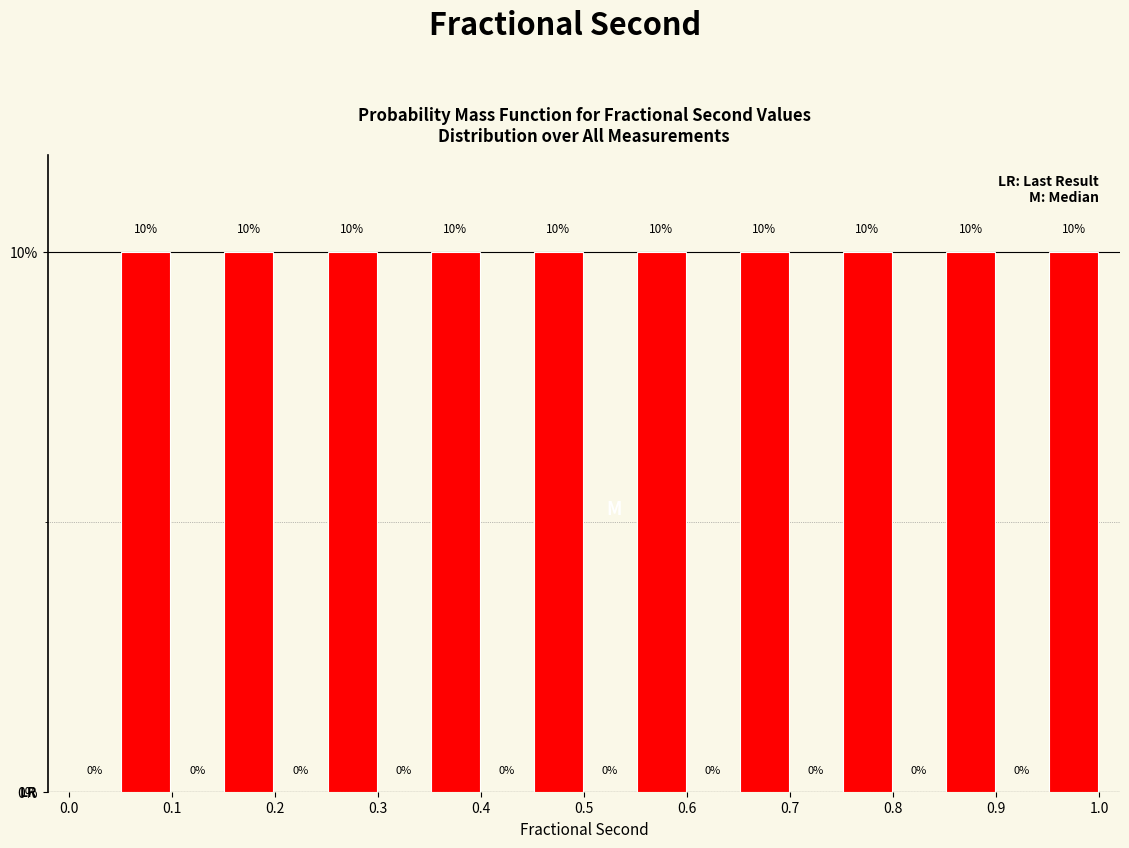

Reading left to right, transcribe this chart: for each bar, give the range it covers on the x-axis and its height.

0.00 to 0.05: 0
0.05 to 0.10: 10
0.10 to 0.15: 0
0.15 to 0.20: 10
0.20 to 0.25: 0
0.25 to 0.30: 10
0.30 to 0.35: 0
0.35 to 0.40: 10
0.40 to 0.45: 0
0.45 to 0.50: 10
0.50 to 0.55: 0
0.55 to 0.60: 10
0.60 to 0.65: 0
0.65 to 0.70: 10
0.70 to 0.75: 0
0.75 to 0.80: 10
0.80 to 0.85: 0
0.85 to 0.90: 10
0.90 to 0.95: 0
0.95 to 1.00: 10